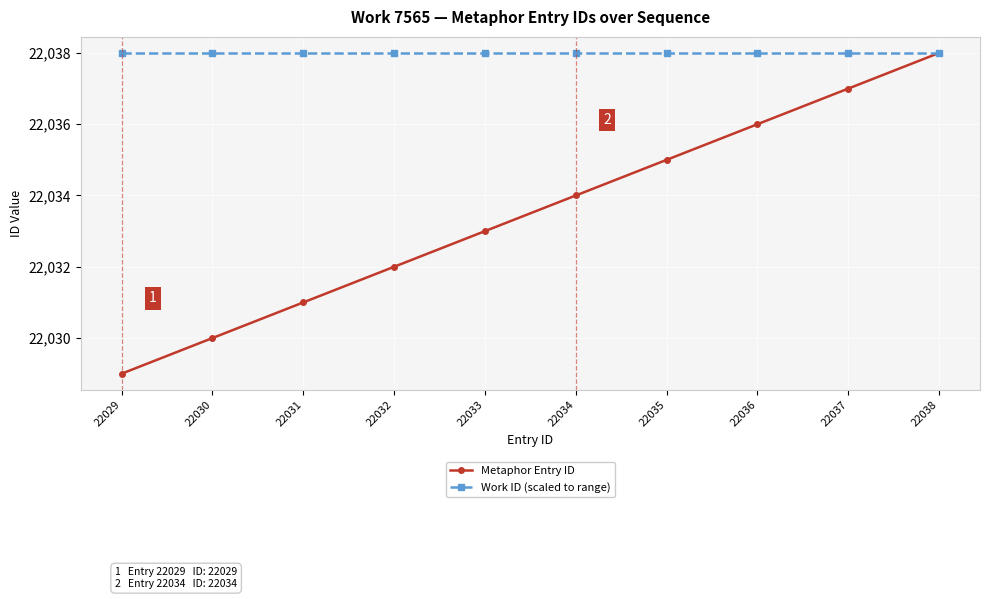

Rank the categories by Metaphor Entry ID value from highest to lowest.

22038, 22037, 22036, 22035, 22034, 22033, 22032, 22031, 22030, 22029